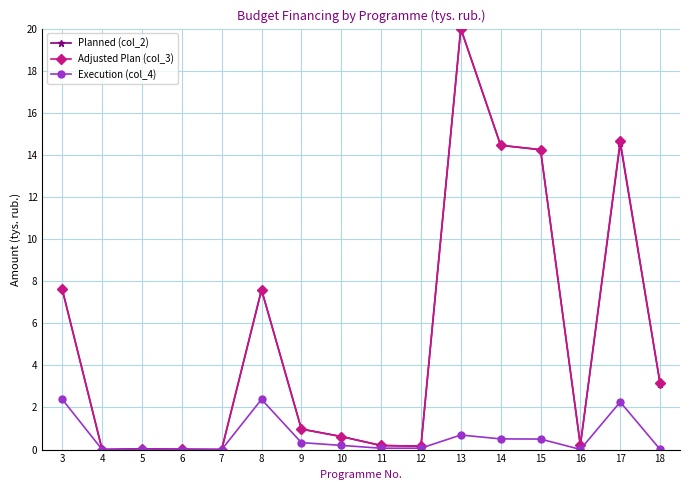

What are all the series names shown in the legend?

Planned (col_2), Adjusted Plan (col_3), Execution (col_4)